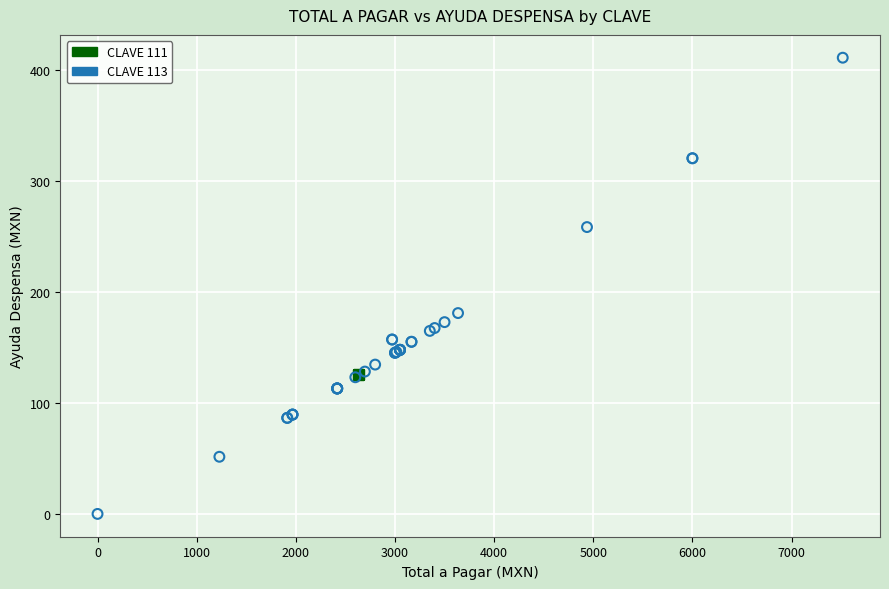

Which series reaches the maximum Y coordinate?

CLAVE 113